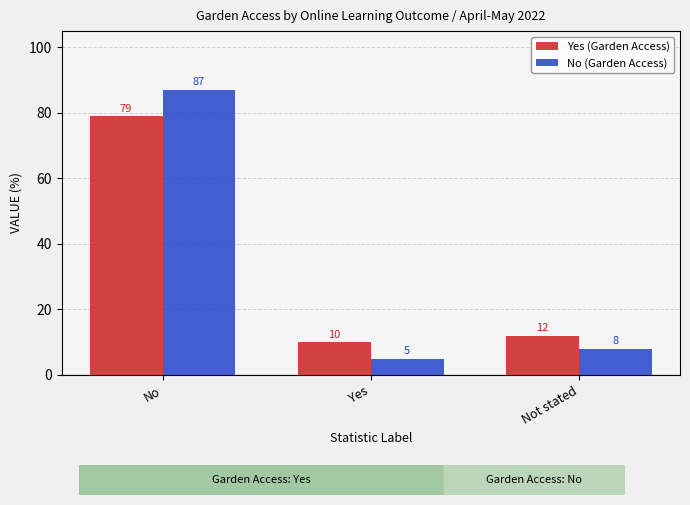

What are all the series names shown in the legend?

Yes (Garden Access), No (Garden Access)